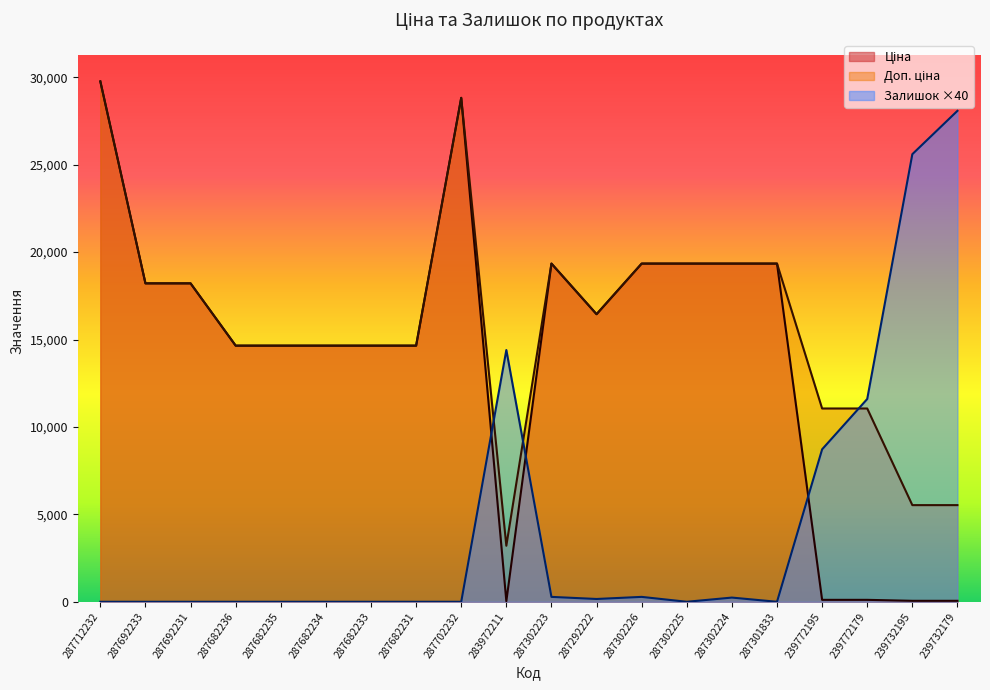

What is the total value across all series at 239732195?

31183.3